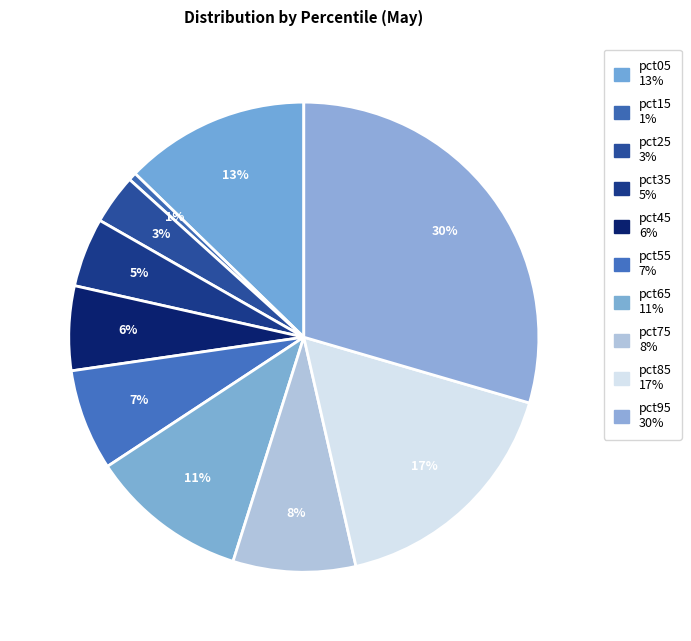

Rank the categories by value from highest to lowest.

pct95, pct85, pct05, pct65, pct75, pct55, pct45, pct35, pct25, pct15